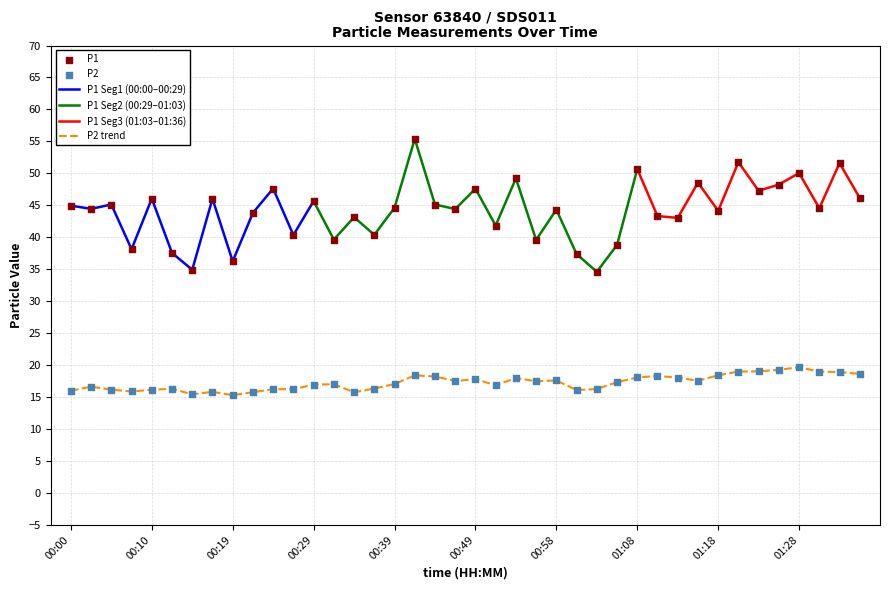

Which series contains the lowest Y value?

P2